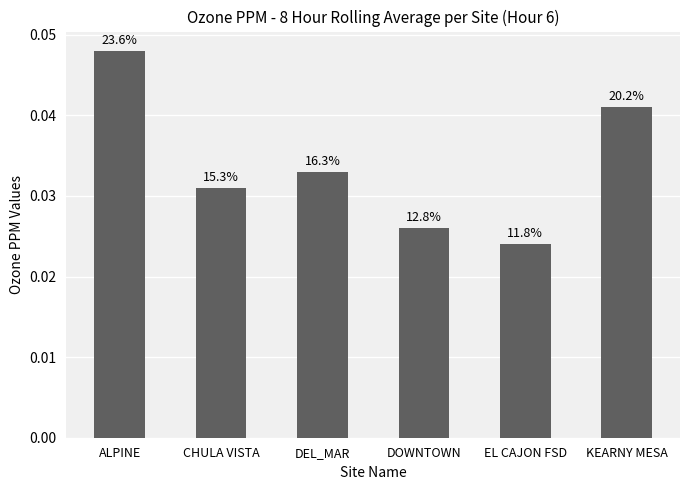

How many bars are there in total?

6